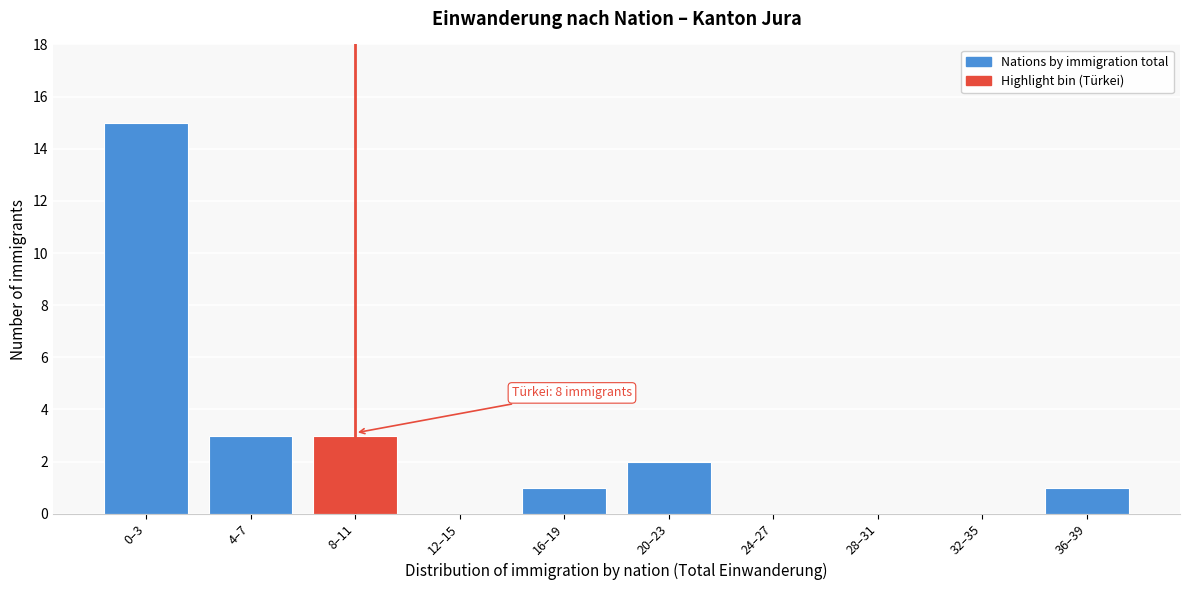

Reading left to right, transcribe all the data shown in this chart.

0–3=15	4–7=3	8–11=3	12–15=0	16–19=1	20–23=2	24–27=0	28–31=0	32–35=0	36–39=1